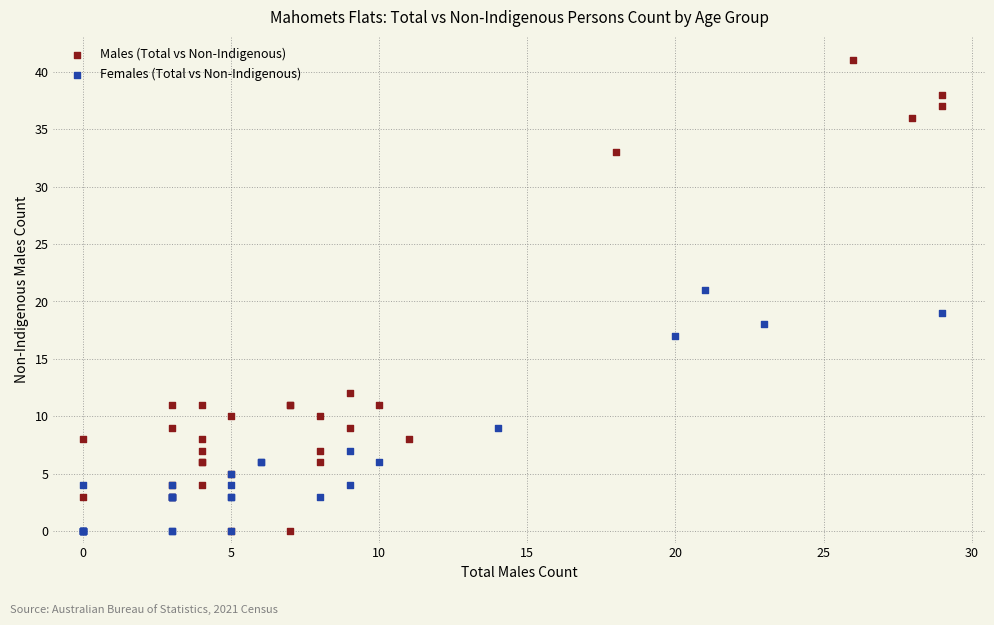

Which series contains the highest Y value?

Males (Total vs Non-Indigenous)